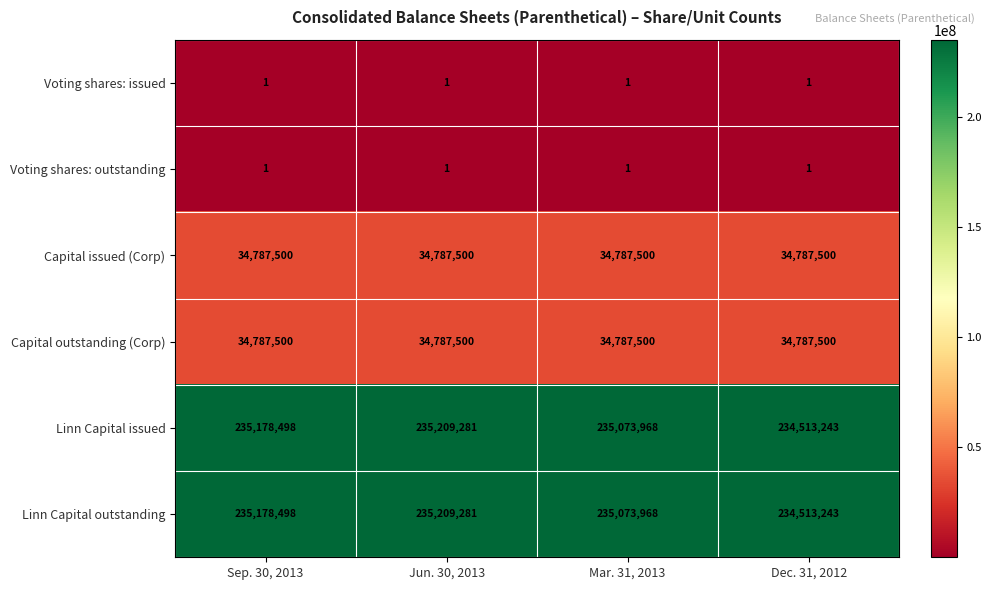

What is the difference between the maximum and minimum values in the Linn Capital outstanding series?

696038